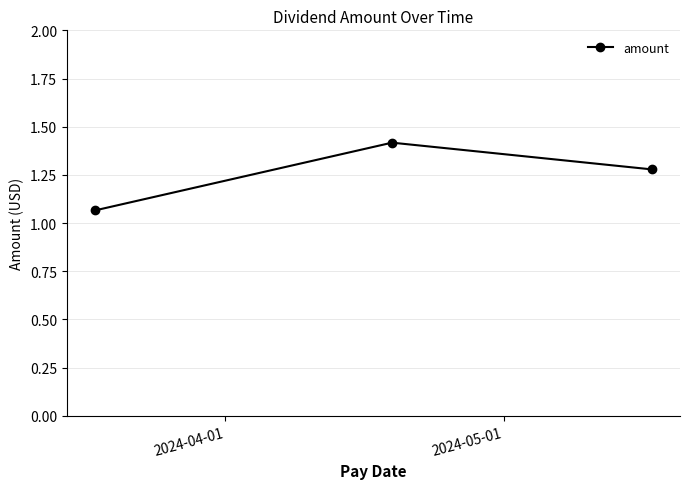

What is the sum of all values?

3.8